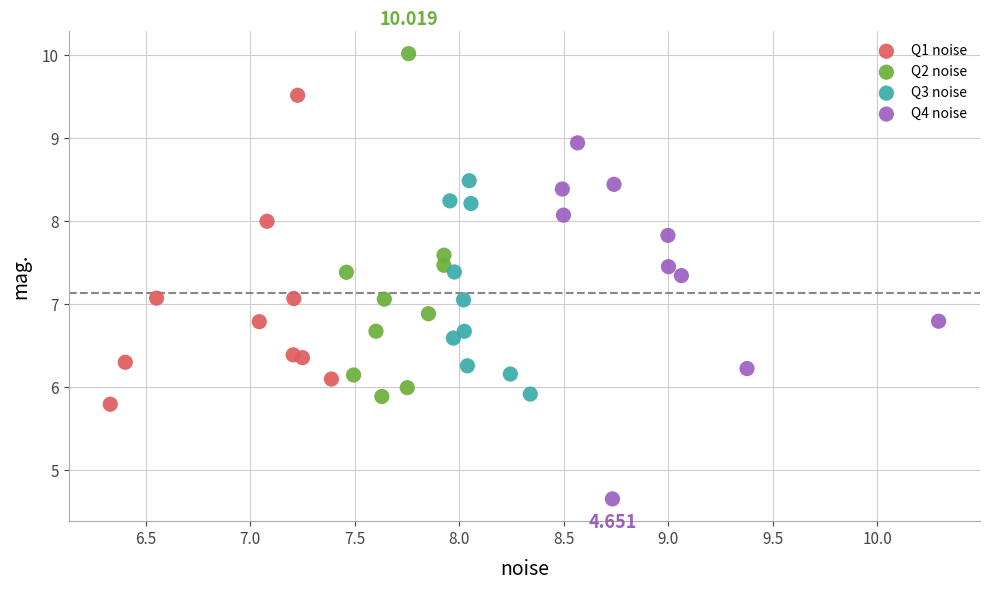

Which series reaches the maximum Y coordinate?

Q2 noise